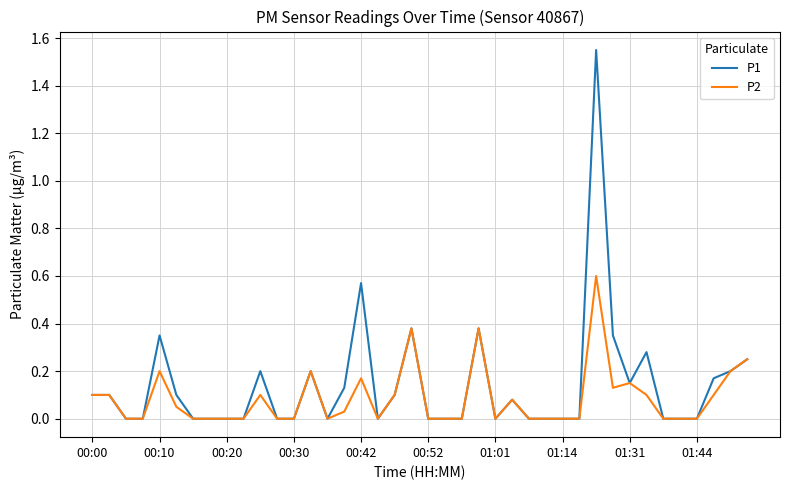

Which series has the widest spread of values?

P1